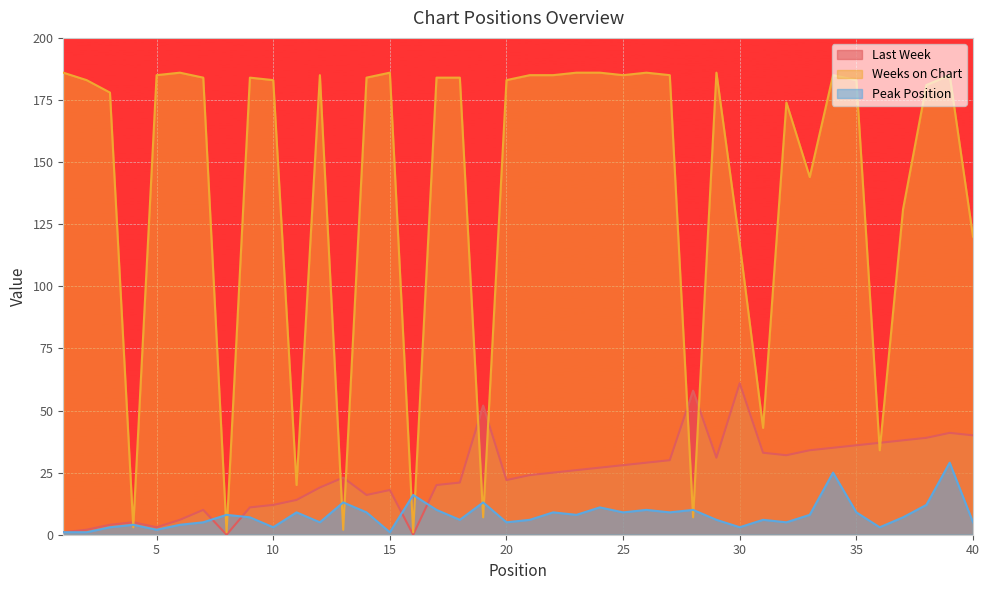

At which label does Last Week reach its minimum?

8